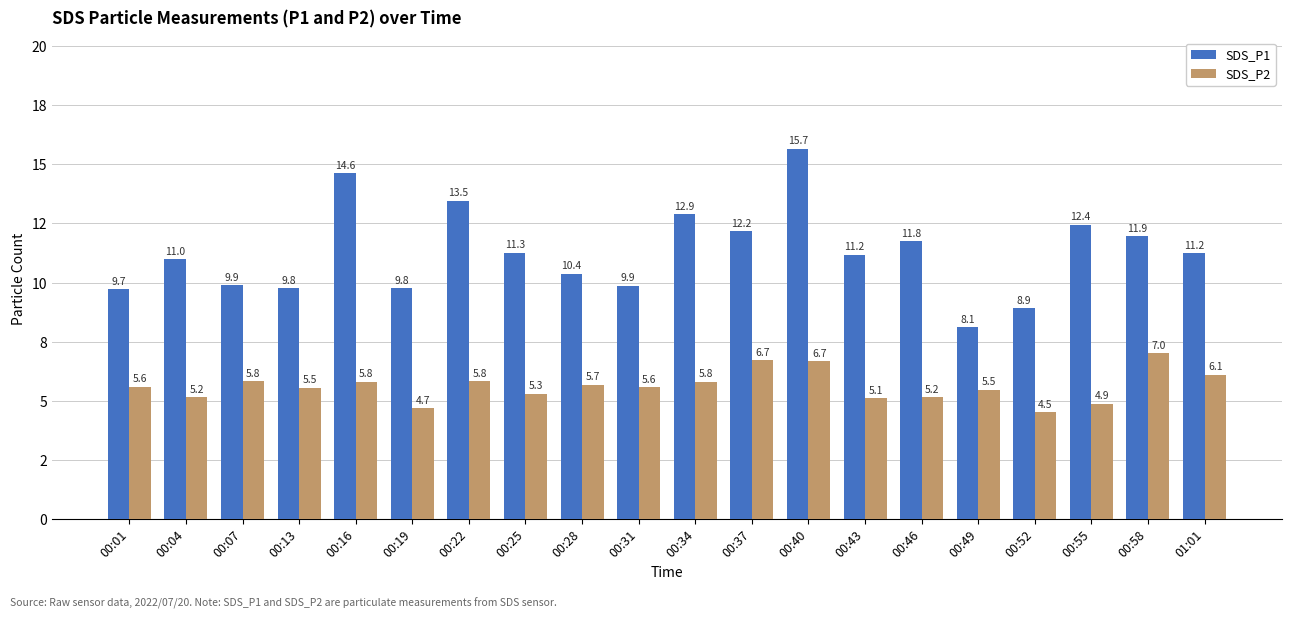

What are all the series names shown in the legend?

SDS_P1, SDS_P2